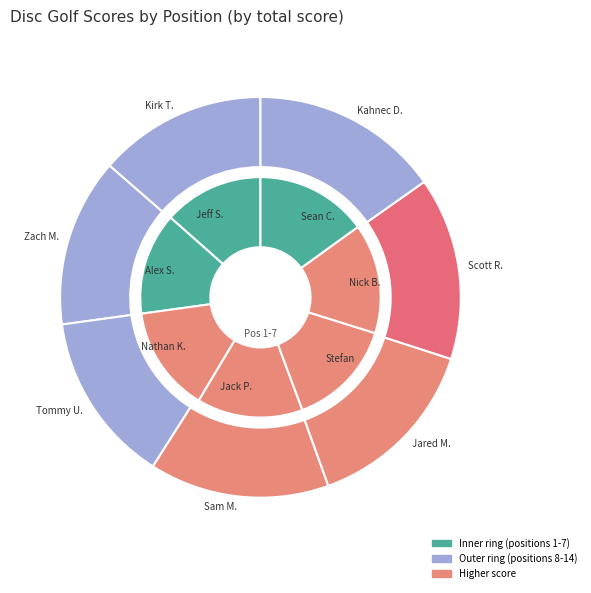

Combined, do 6 and 3 account for over 50%?

No